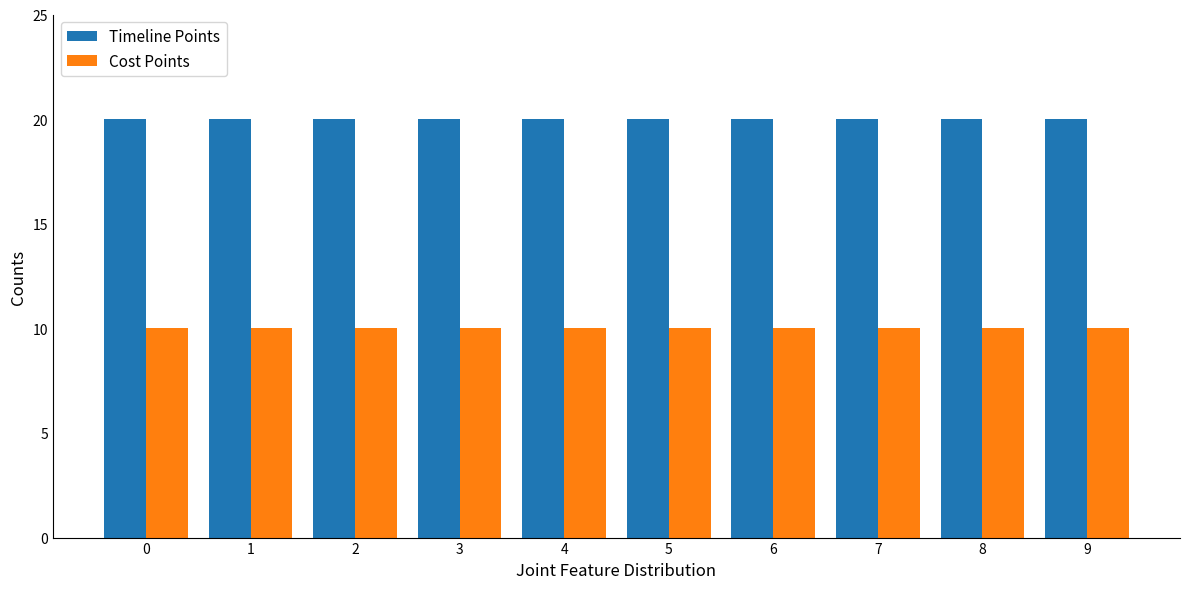

Which series has the largest total across all categories?

Timeline Points